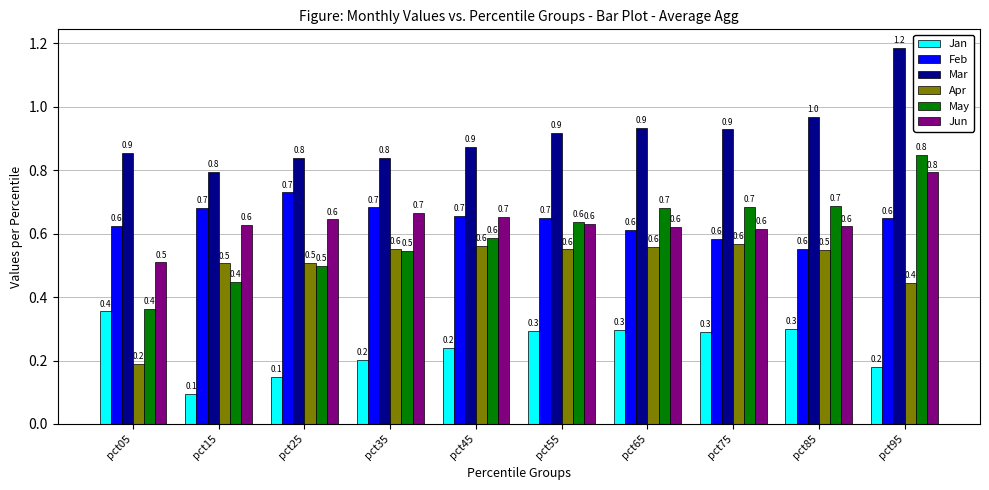

Which series has the largest total across all categories?

Mar